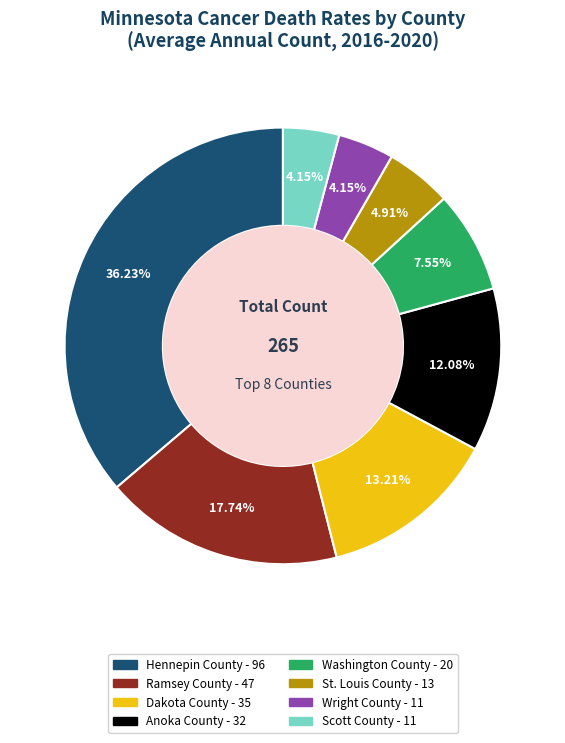

Which category has the biggest portion of the pie?

Hennepin County